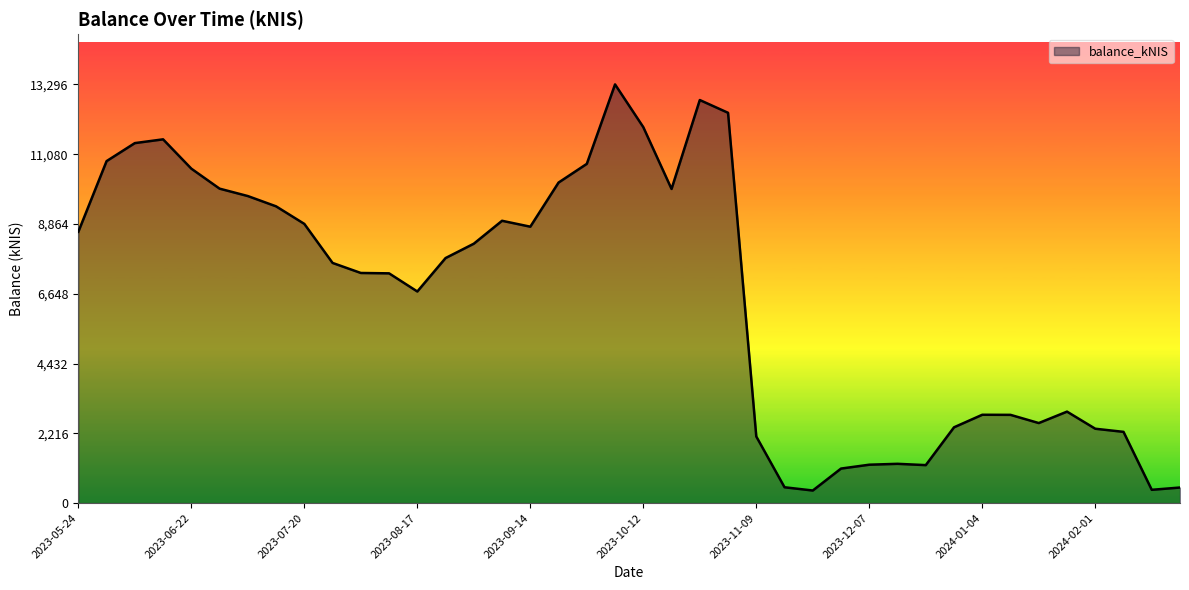

What is the maximum value shown in the chart?

13296.3